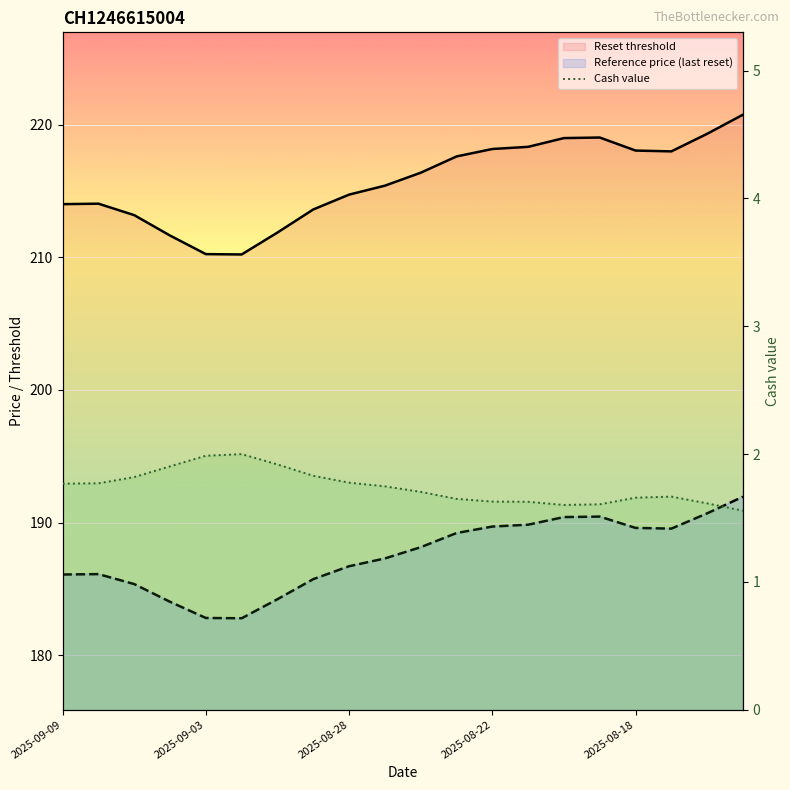

Rank the series by their maximum value, from highest to lowest.

Reset threshold, Reference price (last reset), Cash value